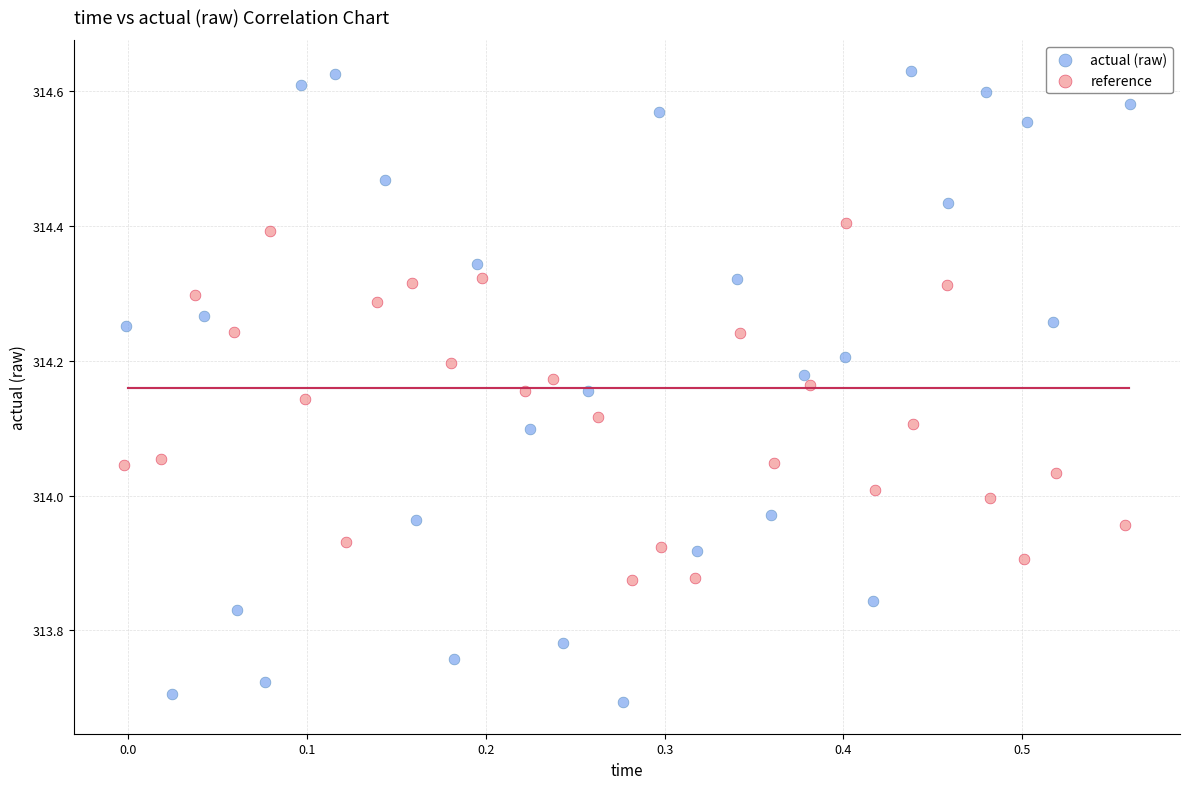

Which series has the largest Y range (max minus min)?

actual (raw)